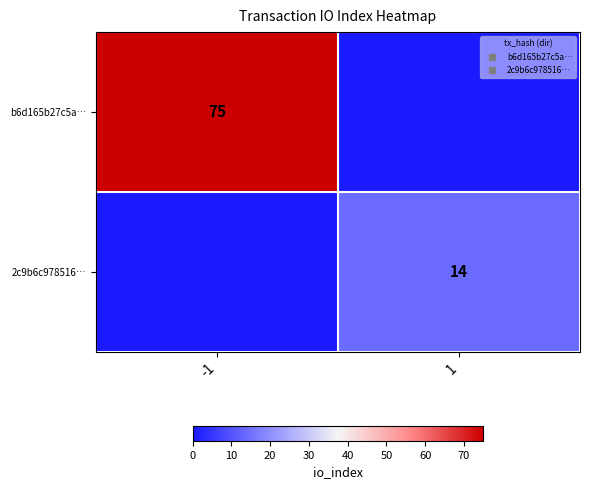

What is the total value across all series at 1?

14